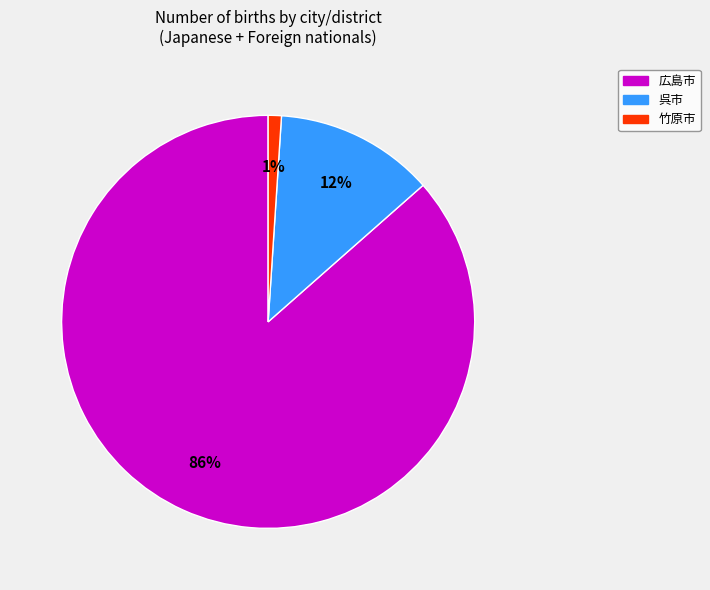

To the nearest percent, what is the average slice percentage?

33%